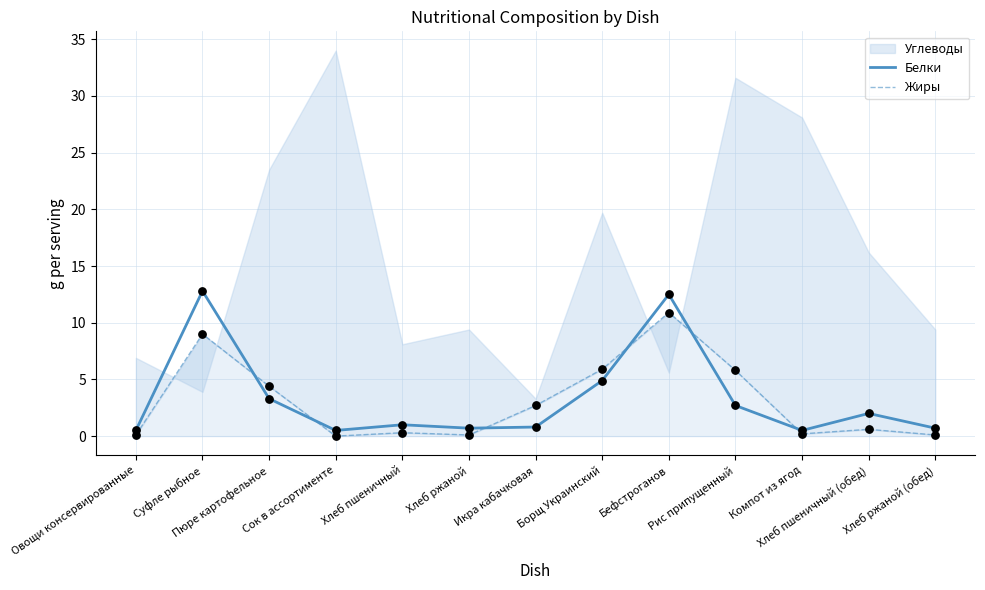

Is the value of Белки at Бефстроганов greater than the value of Жиры at Сок в ассортименте?

Yes